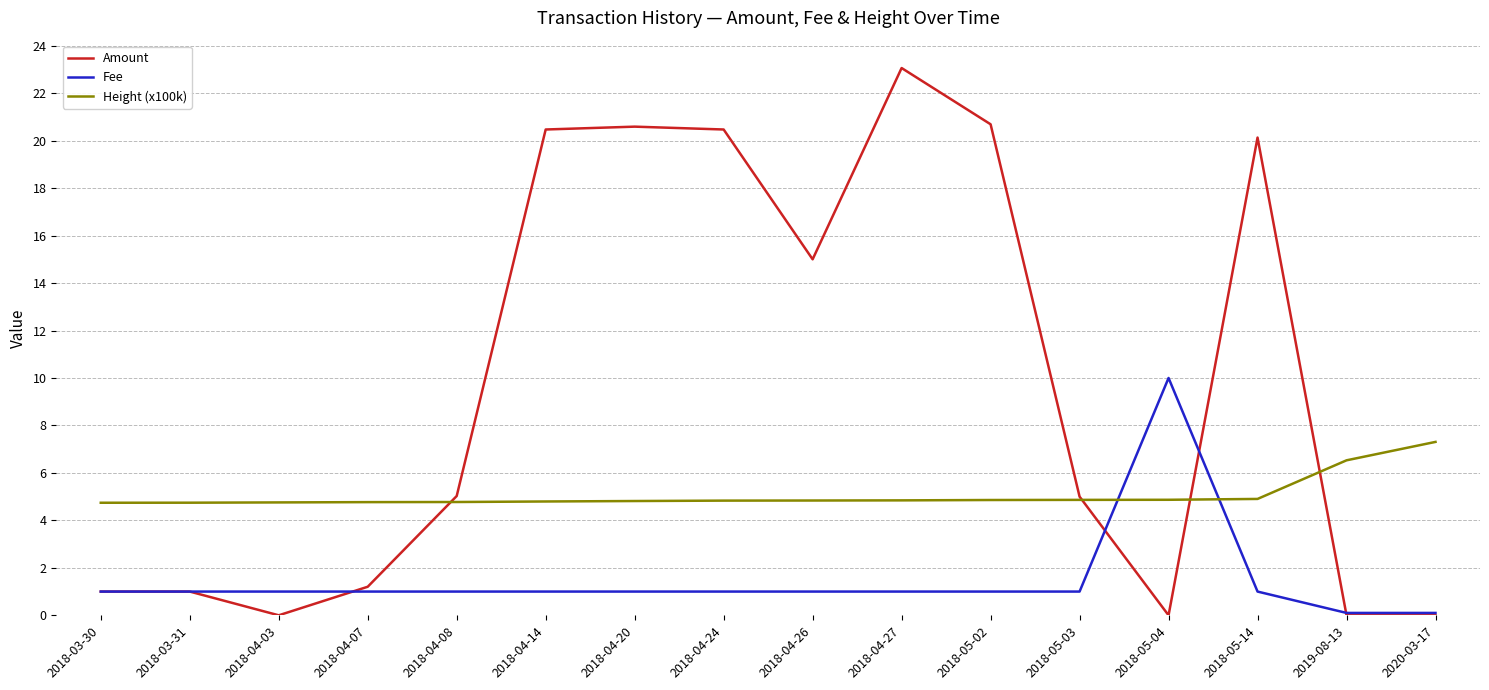

Rank the series at 2018-04-14 from highest to lowest value.

Amount, Height (x100k), Fee